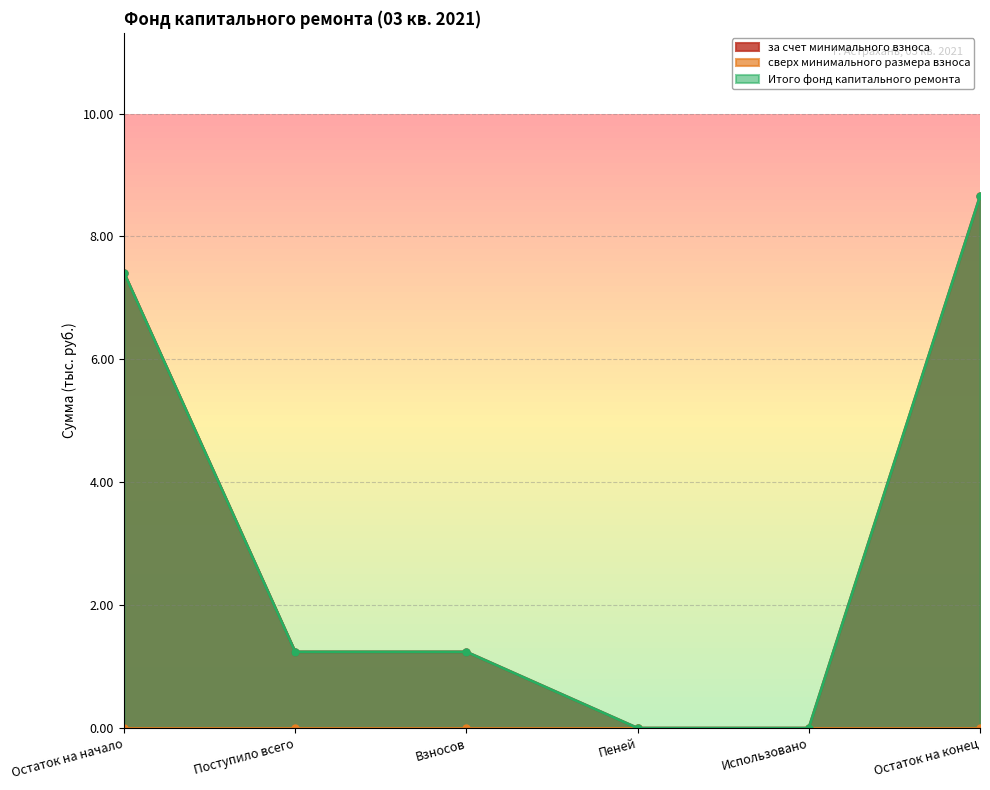

What is the difference between the за счет минимального взноса values at Взносов and Использовано?

1.2